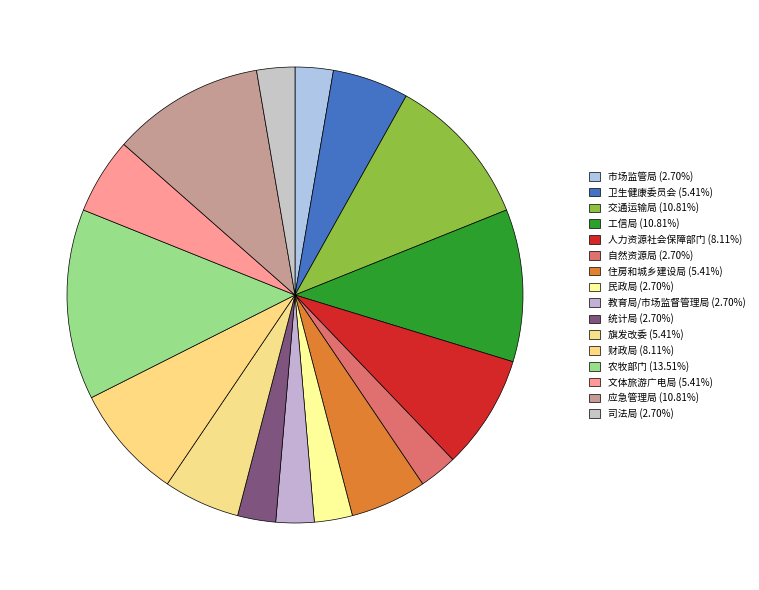

The 统计局 slice represents 12% of the pie. True or false?

False